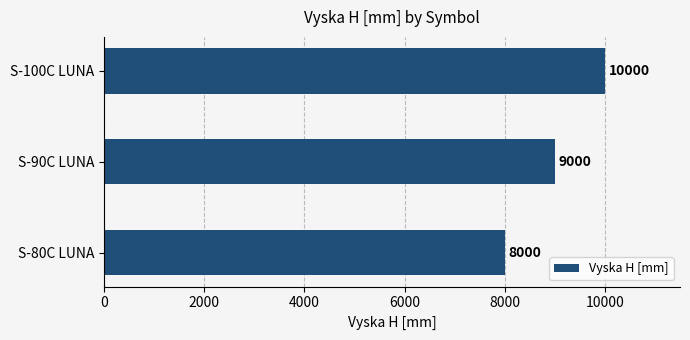

What is the difference between the maximum and minimum values?

2000